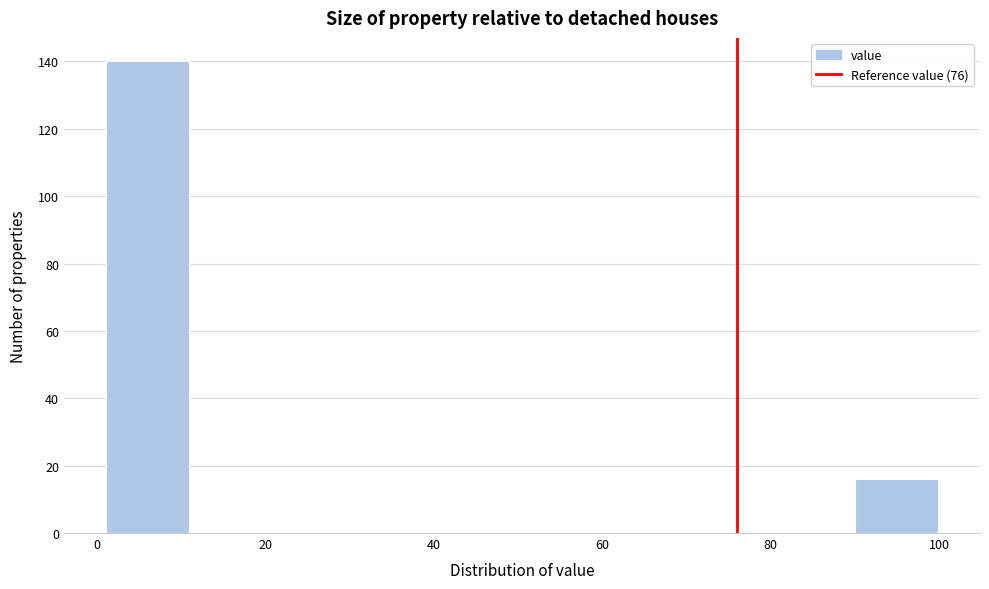

Reading left to right, list every bar in this chart as the range it spans on the x-axis followed by its height. Neither the bar edges nor the heights are printed on the chart, so give them approximately, as read against the axes.

2 to 10: 140
10 to 20: 0
20 to 30: 0
30 to 40: 0
40 to 50: 0
50 to 60: 0
60 to 70: 0
70 to 80: 0
80 to 90: 0
90 to 100: 16